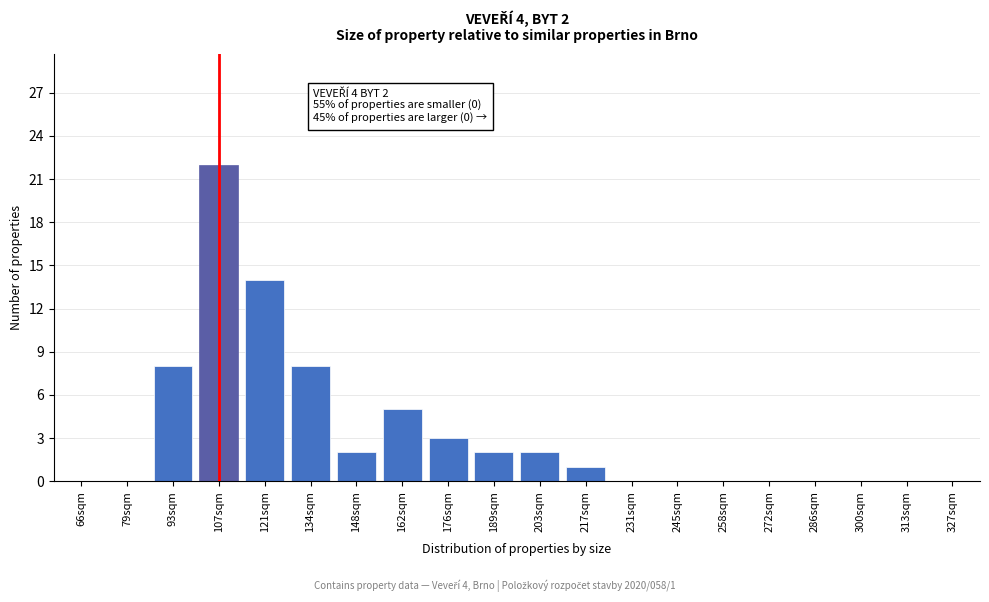

Reading right to left, transcribe all the data shown in this chart.

327sqm=0	313sqm=0	300sqm=0	286sqm=0	272sqm=0	258sqm=0	245sqm=0	231sqm=0	217sqm=1	203sqm=2	189sqm=2	176sqm=3	162sqm=5	148sqm=2	134sqm=8	121sqm=14	107sqm=22	93sqm=8	79sqm=0	66sqm=0